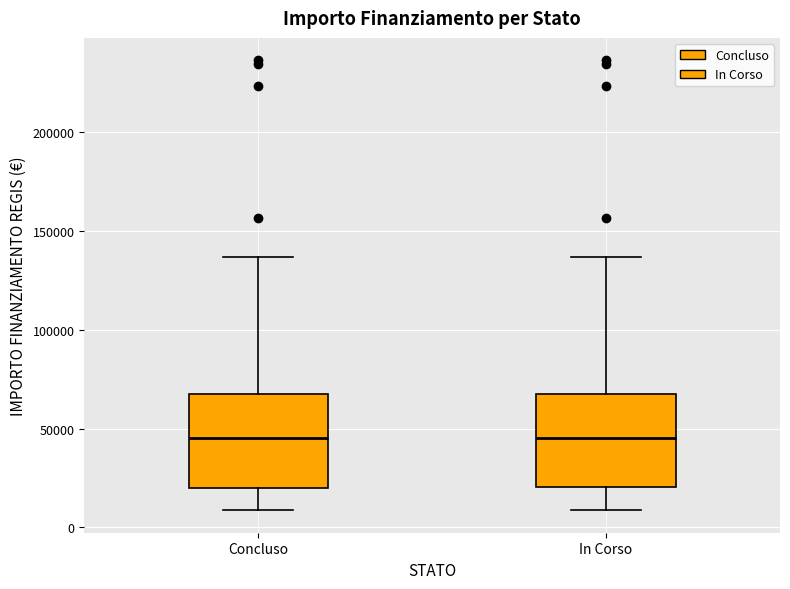

Reading left to right, transcribe this box plot: for each box, give where its median line is, the range the box spans, and where its two whiskers end, as read against the y-axis. The values are not printed on the chart, so give them approximately, as read against the axis.

Concluso: median 45000, box 20000 to 70000, whiskers 10000 to 135000
In Corso: median 45000, box 20000 to 70000, whiskers 10000 to 135000